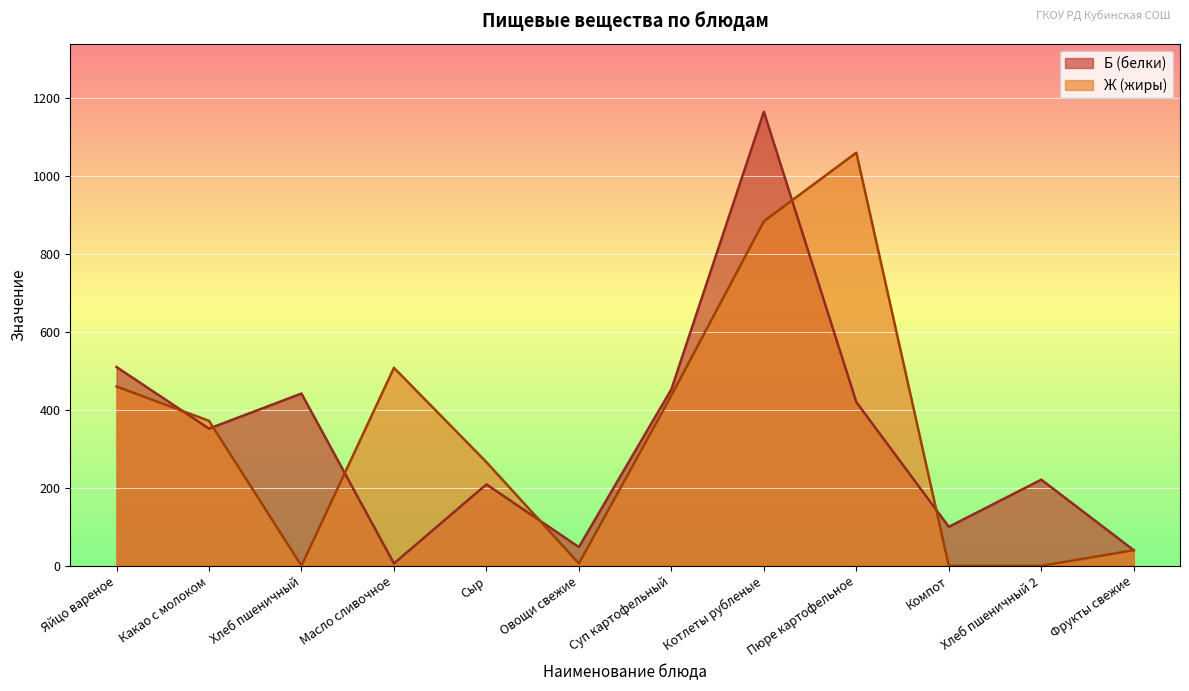

What is the average value of the Ж (жиры) series?

336